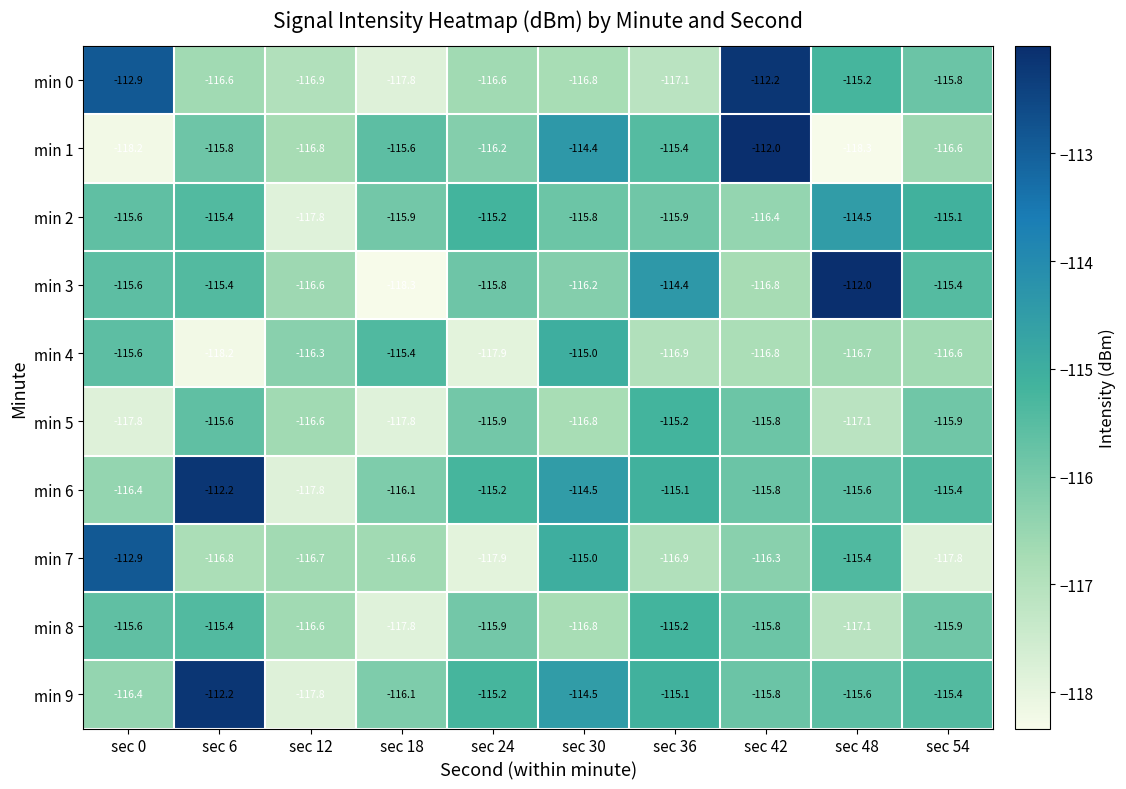

How many values in the min 2 series are below -115?

9